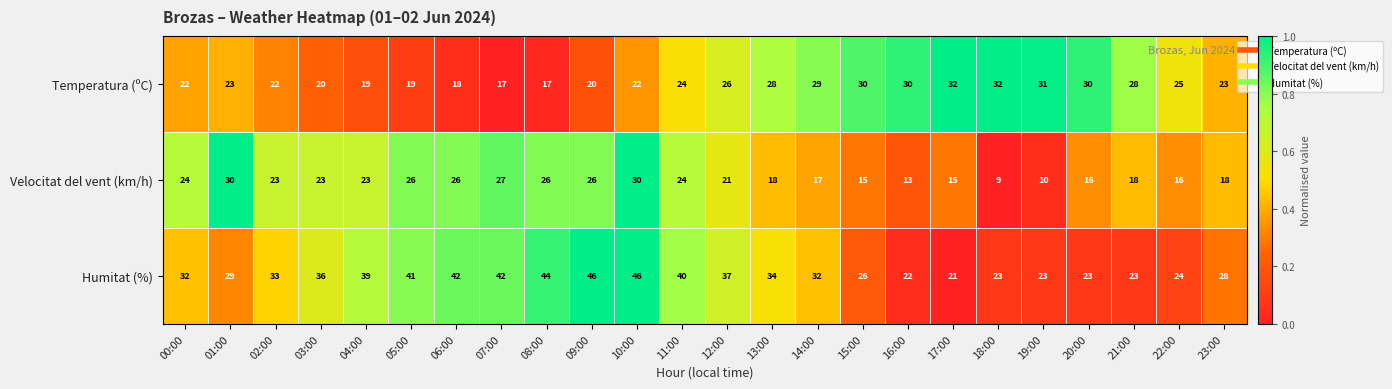

The value of Humitat (%) at 00:00 is 32. True or false?

True